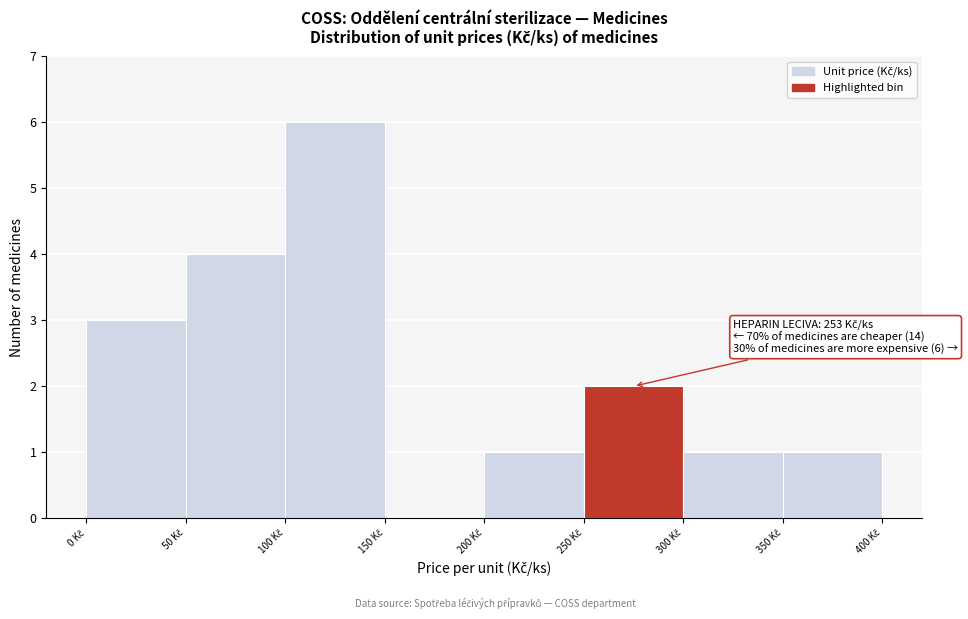

Over which range of the x-axis is the bar tallest?

100 to 150